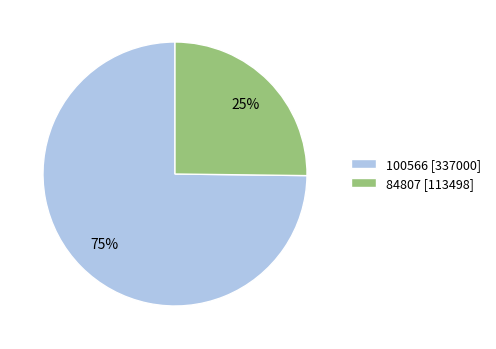

To the nearest percent, what percentage of the pie is 100566?

75%